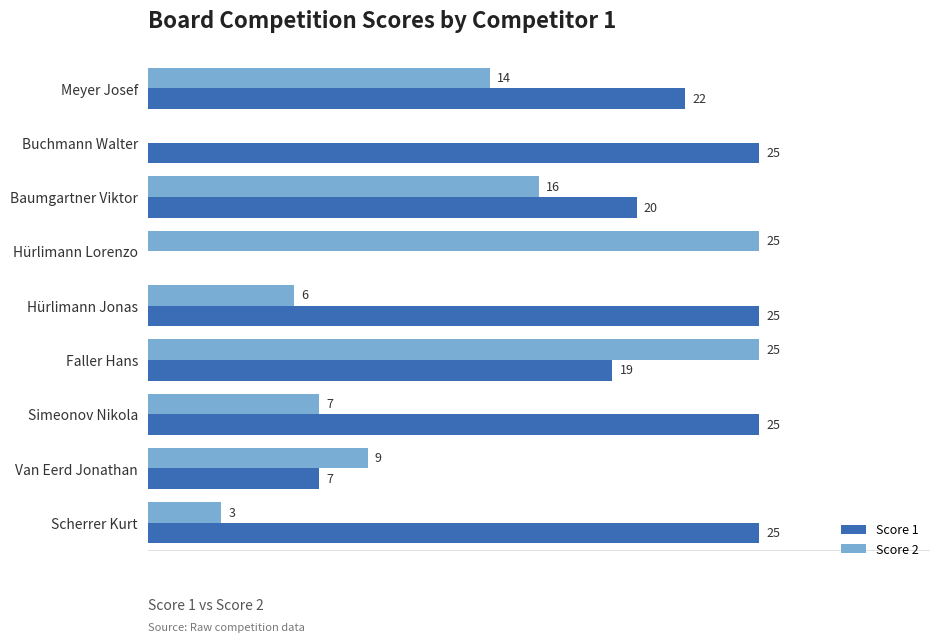

Which series has the largest total across all categories?

Score 1